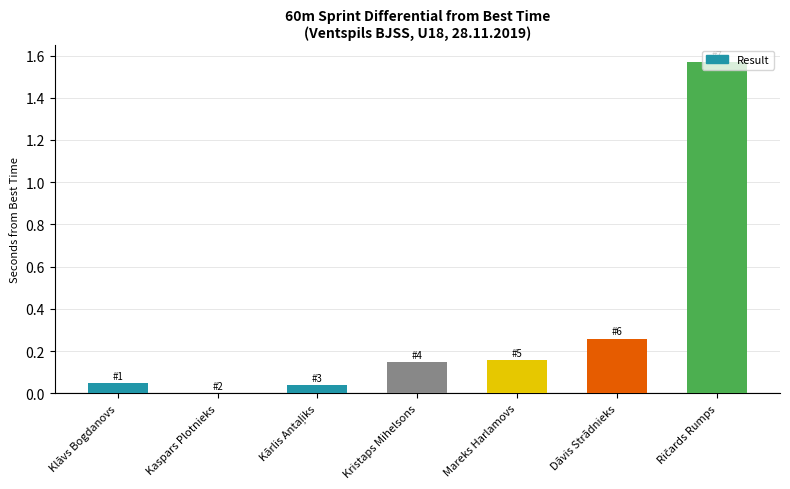

The chart shows a value of 0.1 at Klāvs Bogdanovs. True or false?

False